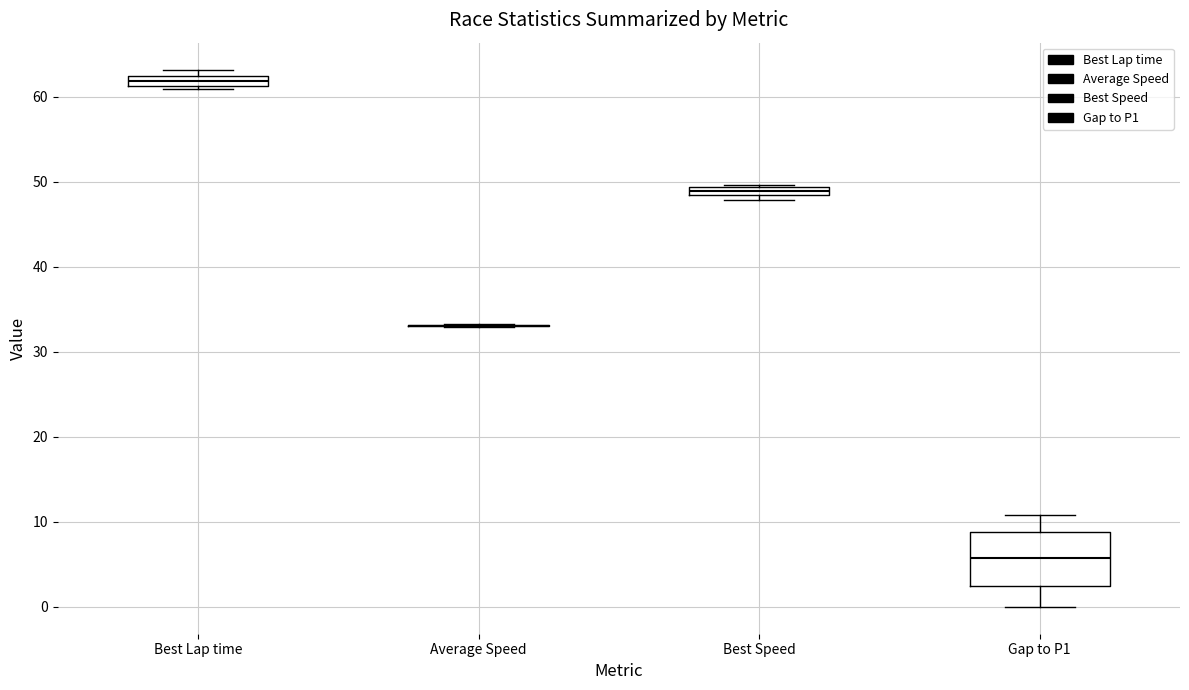

Comparing the boxes themselves (not the whiskers), which one is the tallest?

Gap to P1